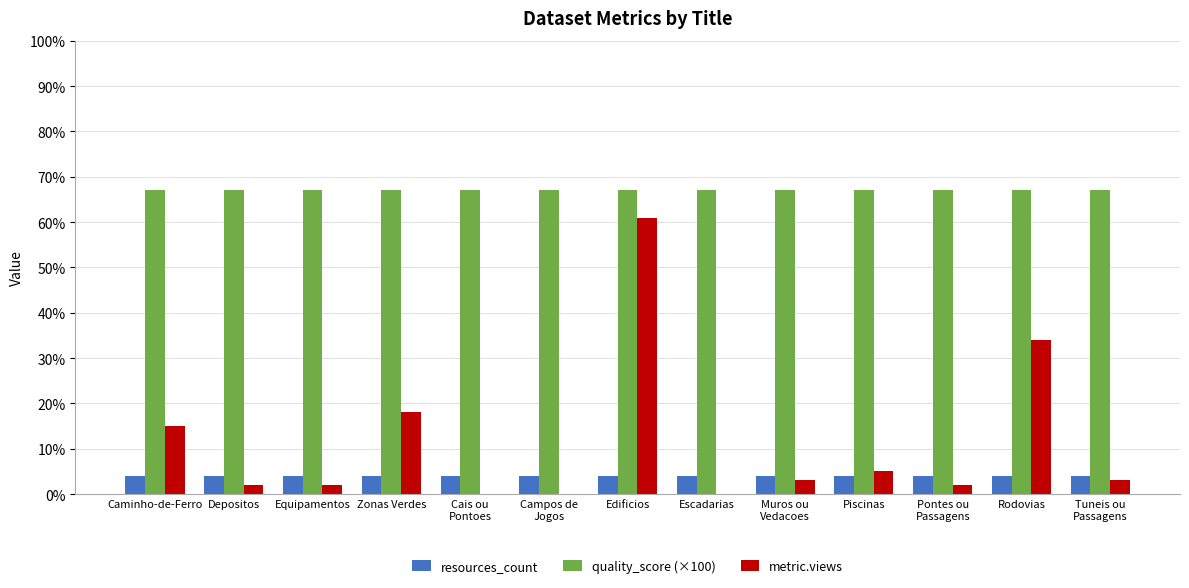

What is the sum of all metric.views values?

145